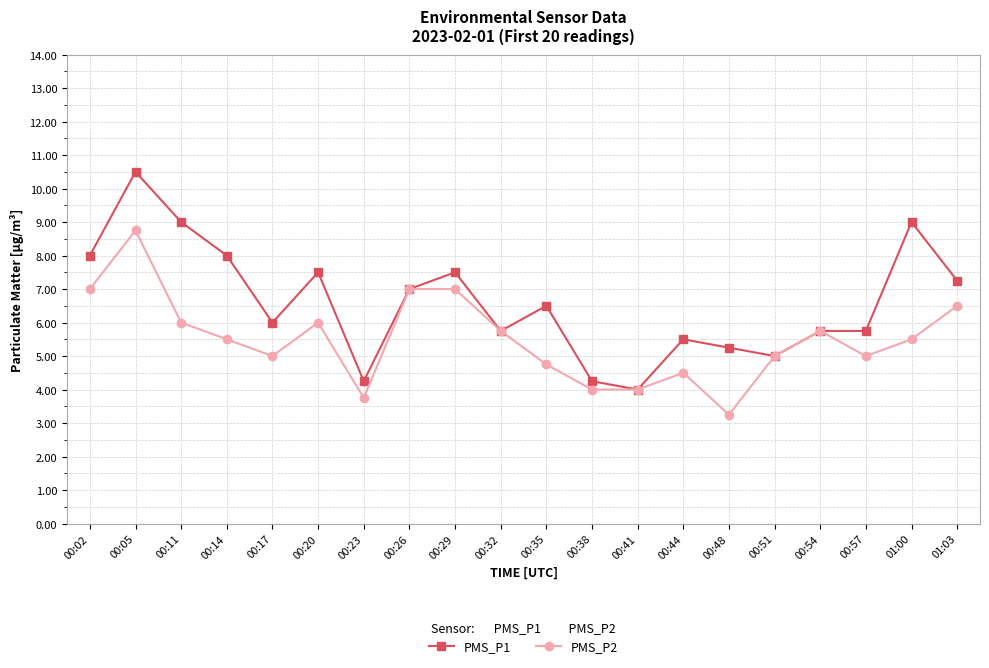

What is the total value across all series at 00:51?

10.0